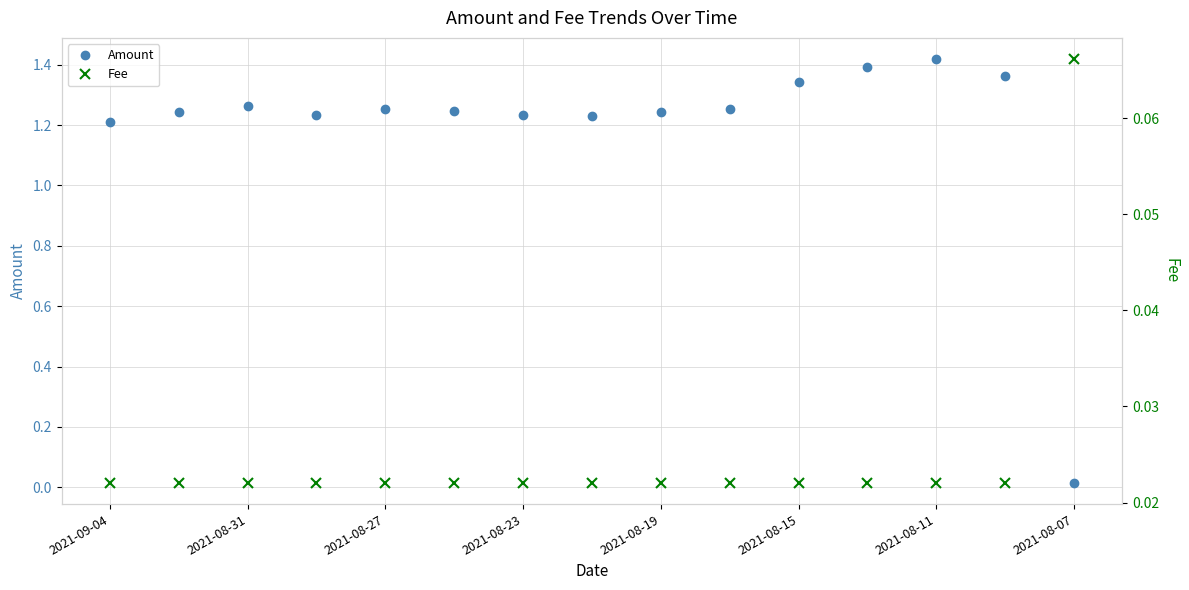

Reading right to left, extract all data points from this chart.

Amount: 0.0	1.4	1.4	1.4	1.3	1.3	1.2	1.2	1.2	1.2	1.3	1.2	1.3	1.2	1.2
Fee: 0.1	0.0	0.0	0.0	0.0	0.0	0.0	0.0	0.0	0.0	0.0	0.0	0.0	0.0	0.0